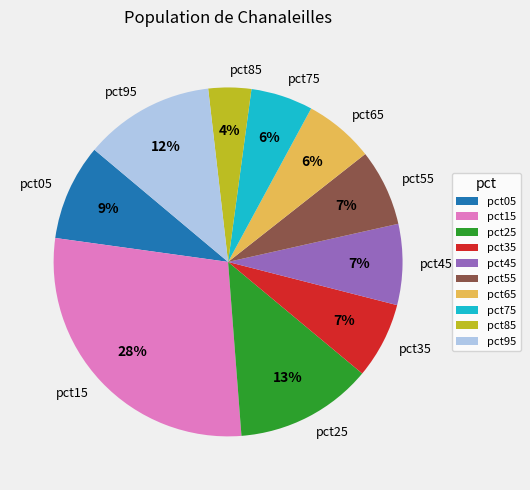

To the nearest percent, what percentage of the pie is pct45?

7%